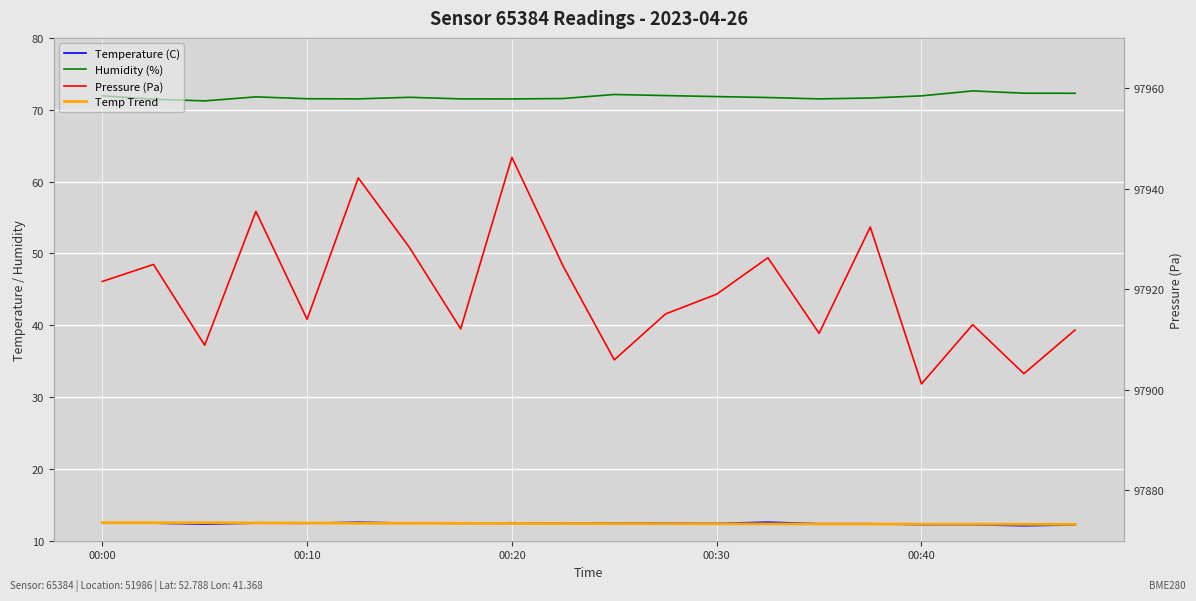

Where is the first local maximum for Temperature (C)?

00:10